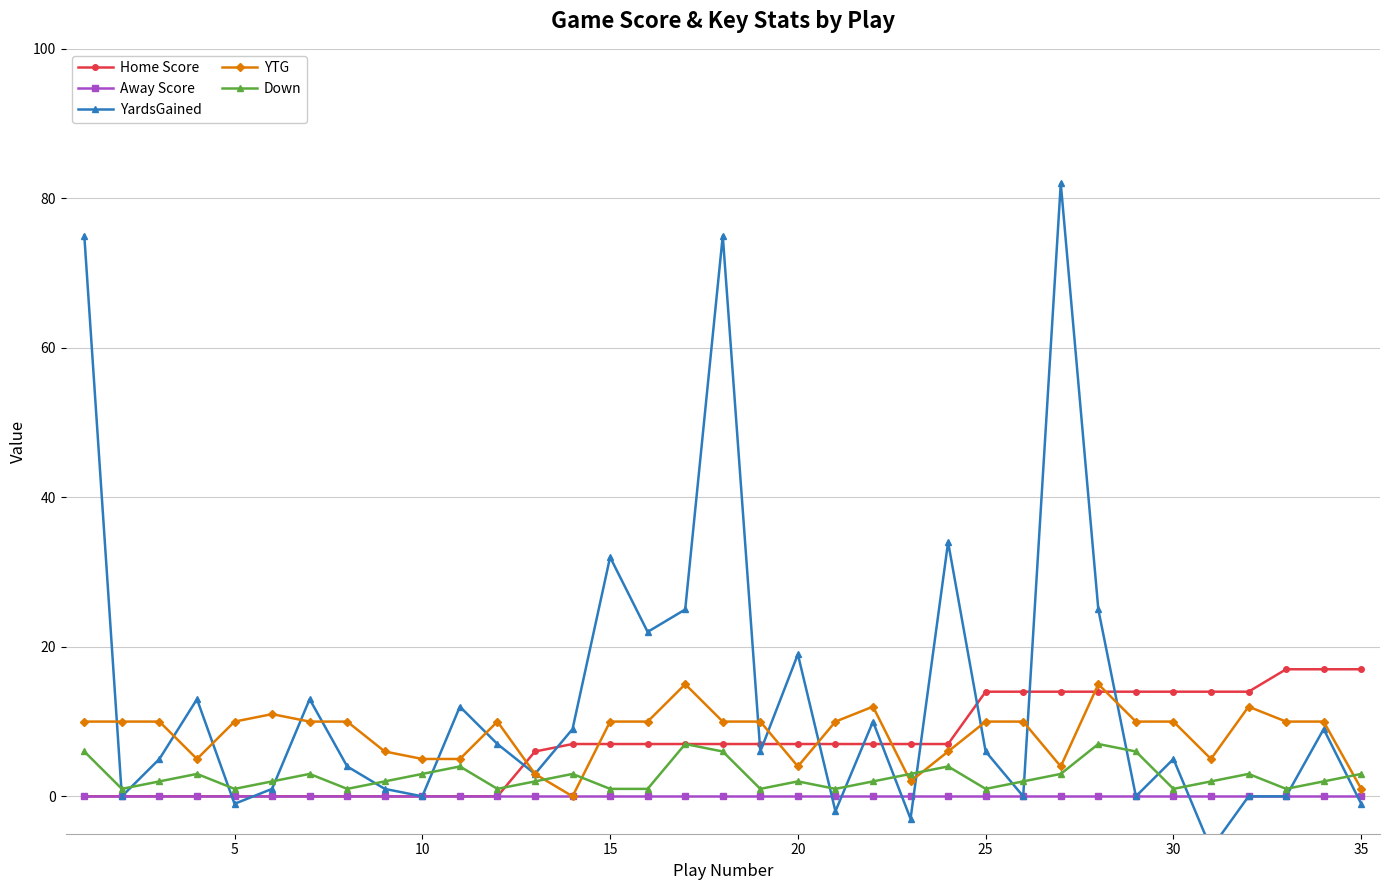

In YardsGained, how many points are higher than both neighbors (excluding endpoints)?

11